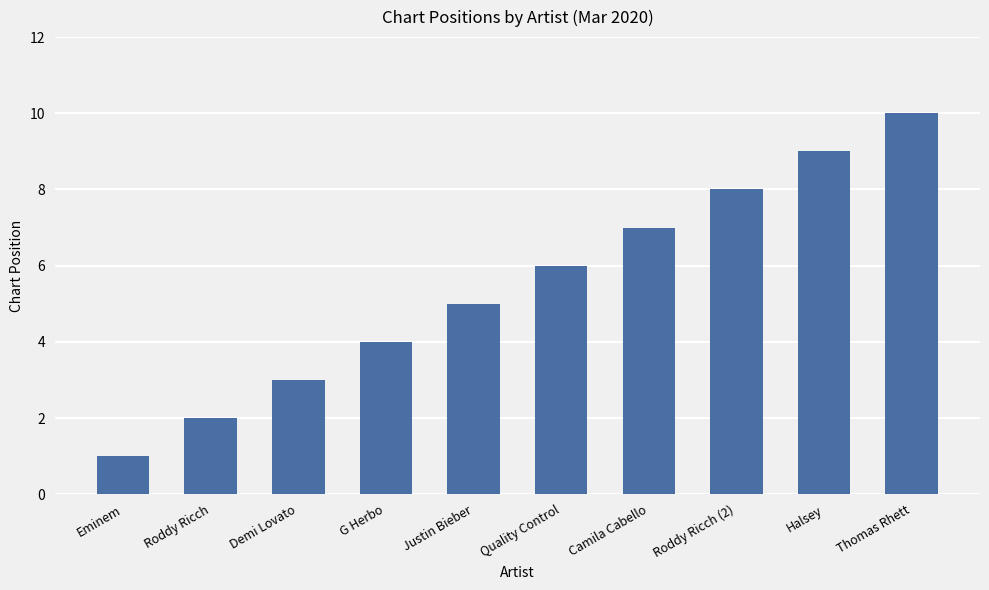

Does the chart contain any negative values?

No